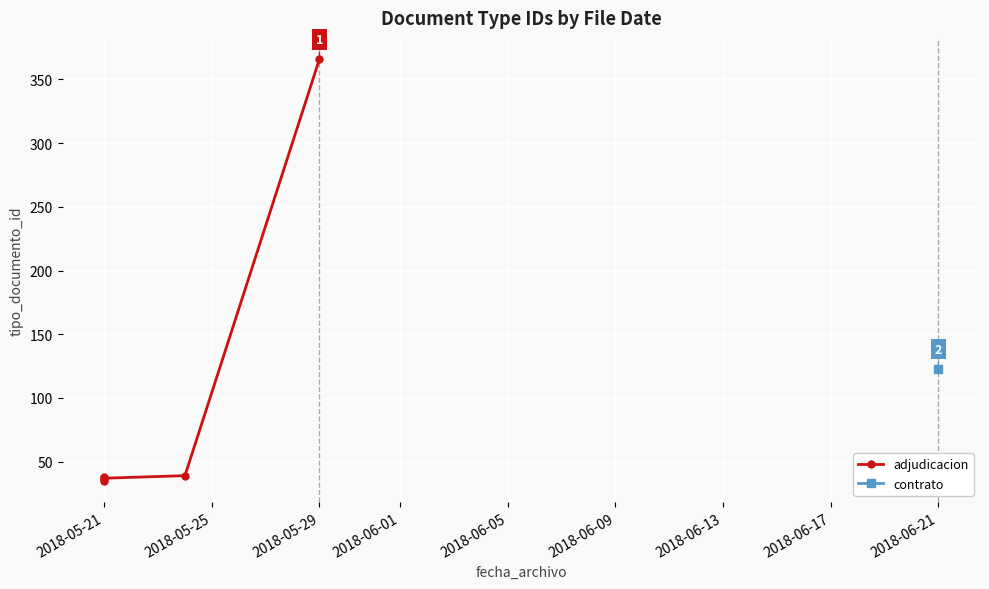

What is the average value?

92